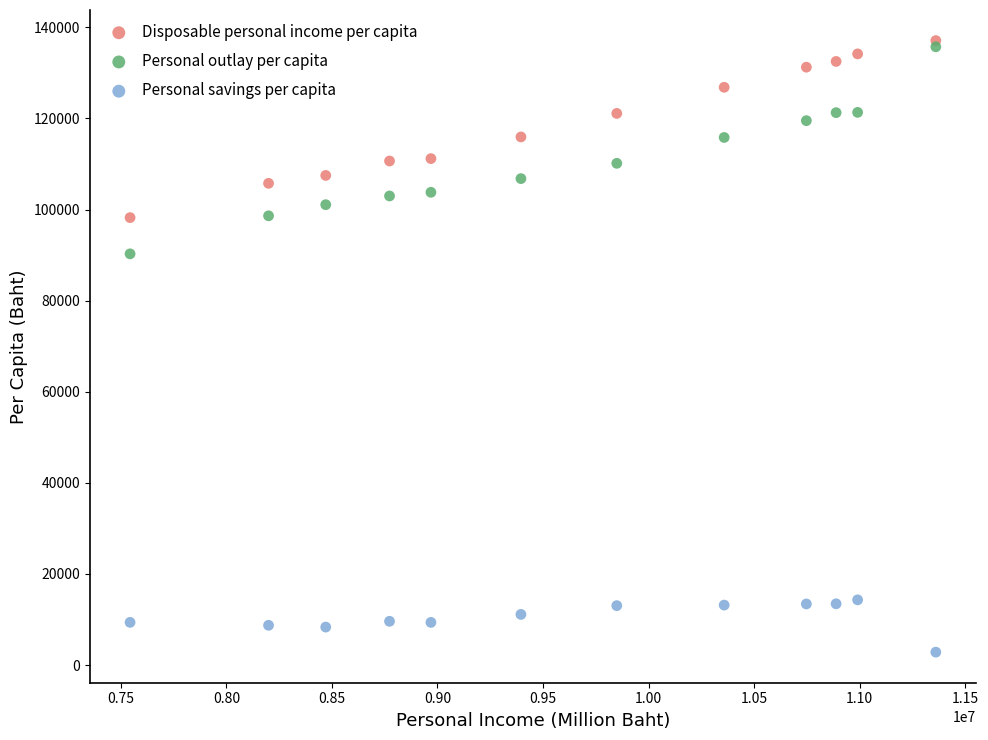

Which series has the widest spread of Y values?

Personal outlay per capita